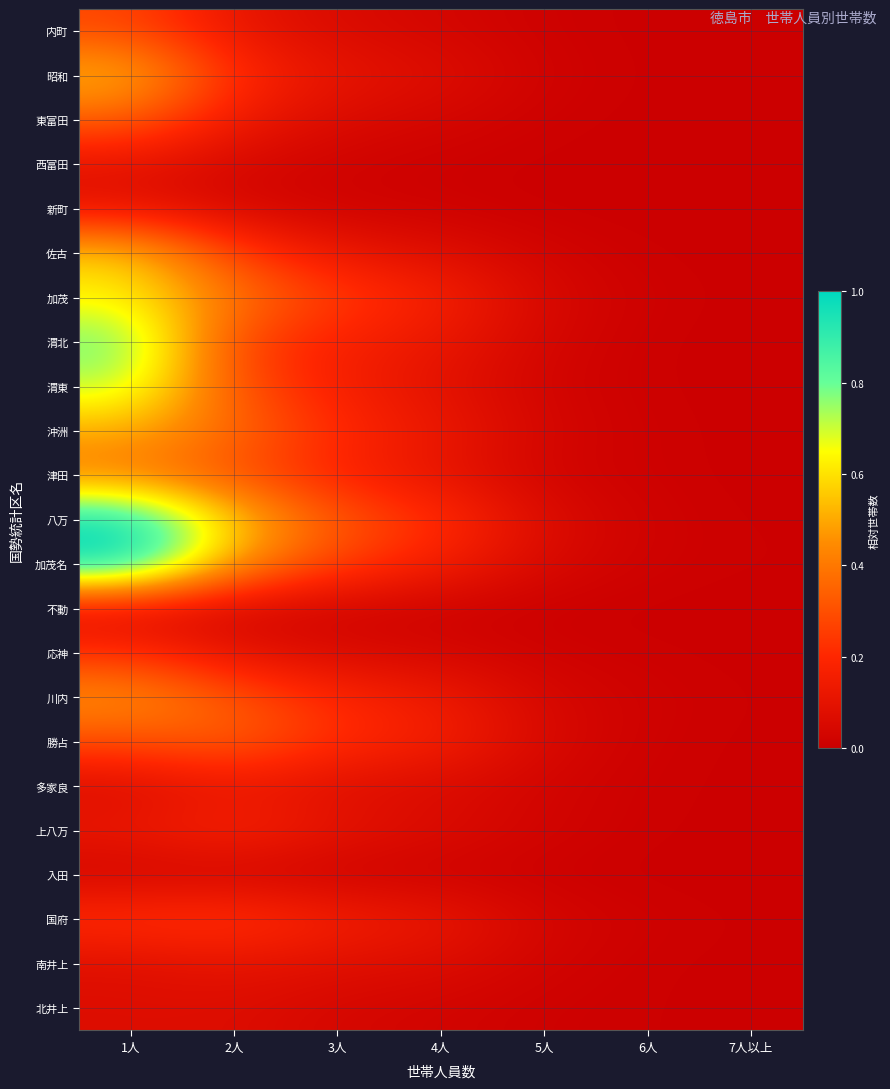

Which series has the largest total across all categories?

八万